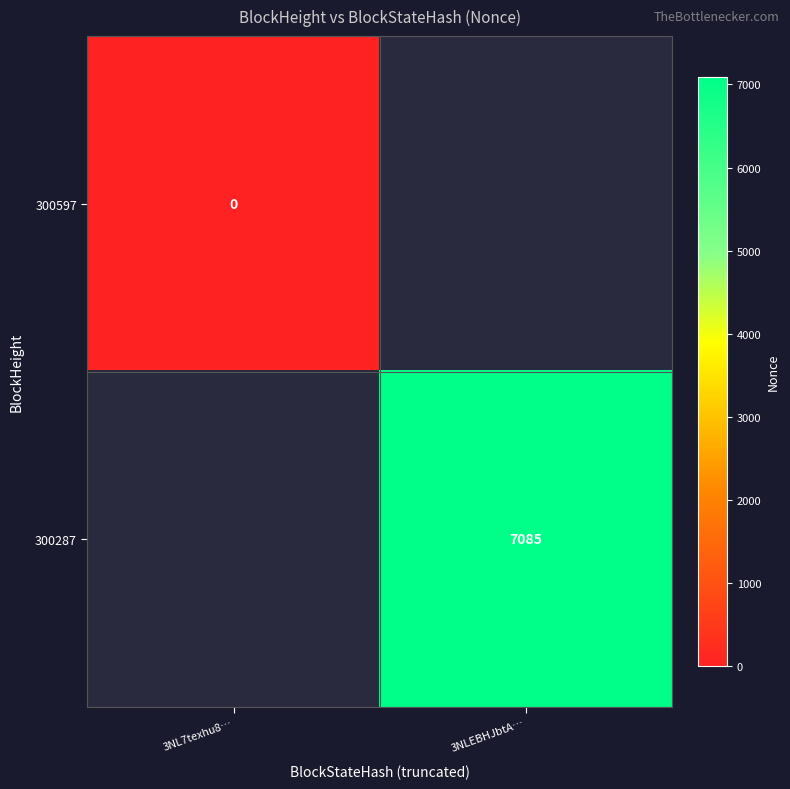

Is the value of 300287 at 3NLEBHJbtA… greater than the value of 300597 at 3NL7texhu8…?

Yes